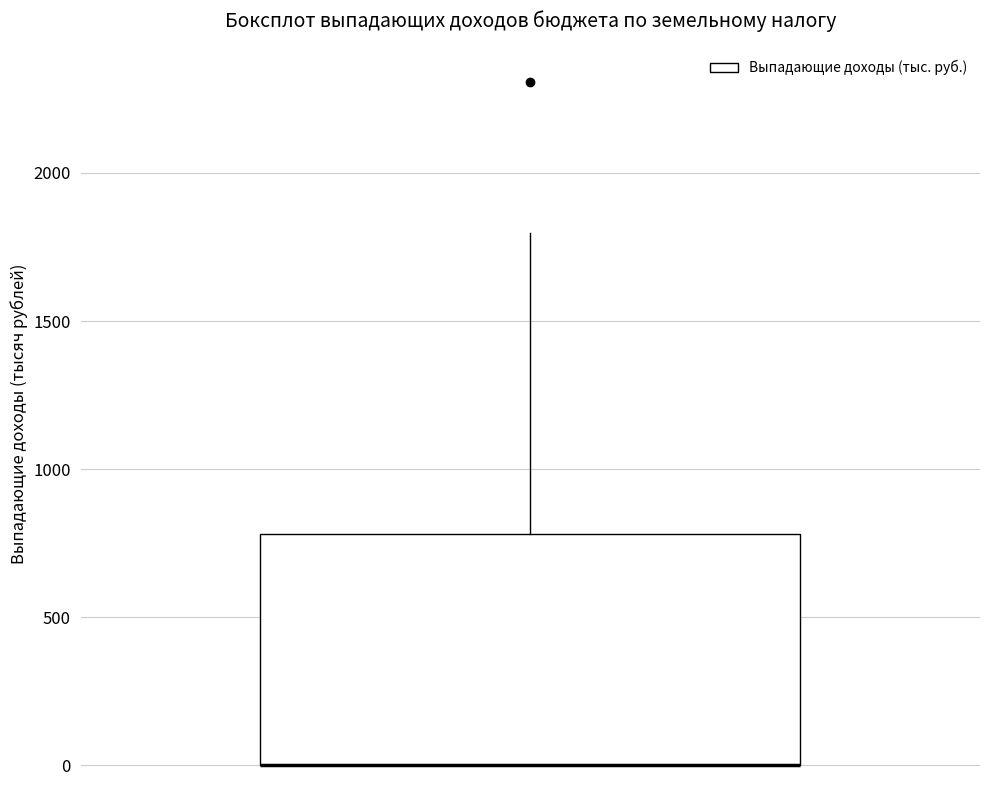

Transcribe this box plot: give where the median line is, the range the box spans, and where the two whiskers end, as read against the y-axis. The values are not printed on the chart, so give them approximately, as read against the axis.

median 0 (drawn on the box's lower edge), box 0 to 800, whiskers 0 to 1800